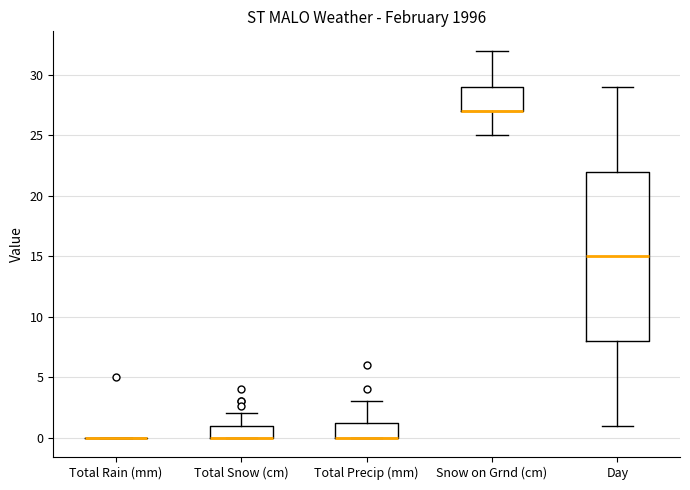

Which box is the tallest, from its lower edge to its upper edge?

Day